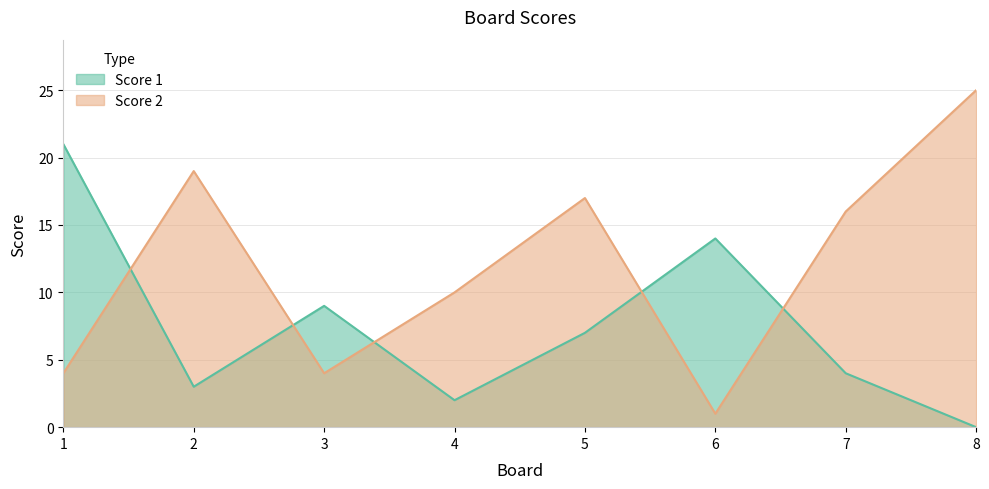

Reading right to left, transcribe all the data shown in this chart.

Score 1: 8=0	7=4	6=14	5=7	4=2	3=9	2=3	1=21
Score 2: 8=25	7=16	6=1	5=17	4=10	3=4	2=19	1=4